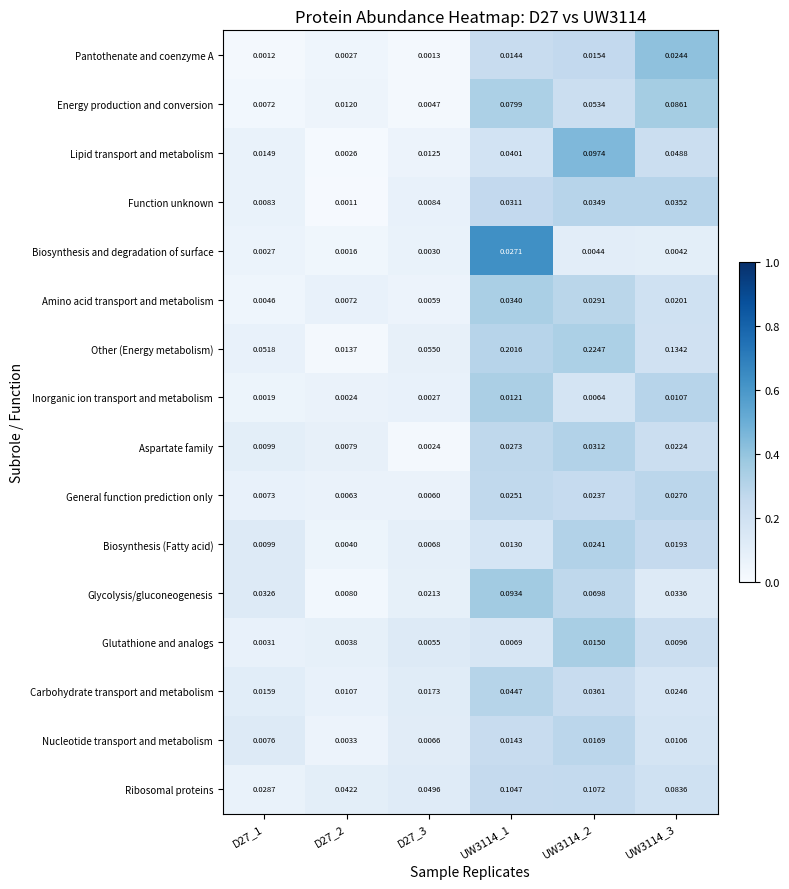

At D27_3, list the series in order from smallest to largest.

Pantothenate and coenzyme A, Aspartate family, Inorganic ion transport and metabolism, Biosynthesis and degradation of surface, Energy production and conversion, Glutathione and analogs, Amino acid transport and metabolism, General function prediction only, Nucleotide transport and metabolism, Biosynthesis (Fatty acid), Function unknown, Lipid transport and metabolism, Carbohydrate transport and metabolism, Glycolysis/gluconeogenesis, Ribosomal proteins, Other (Energy metabolism)